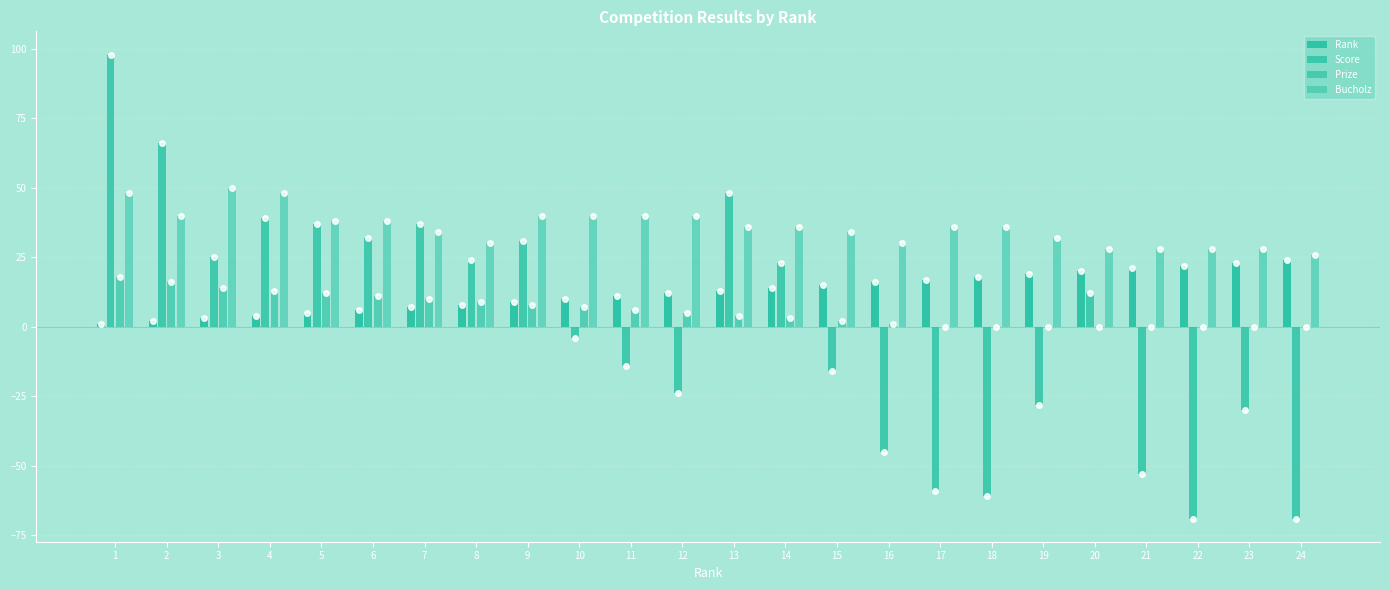

What is the difference between the second highest and minimum values in the Prize series?

16